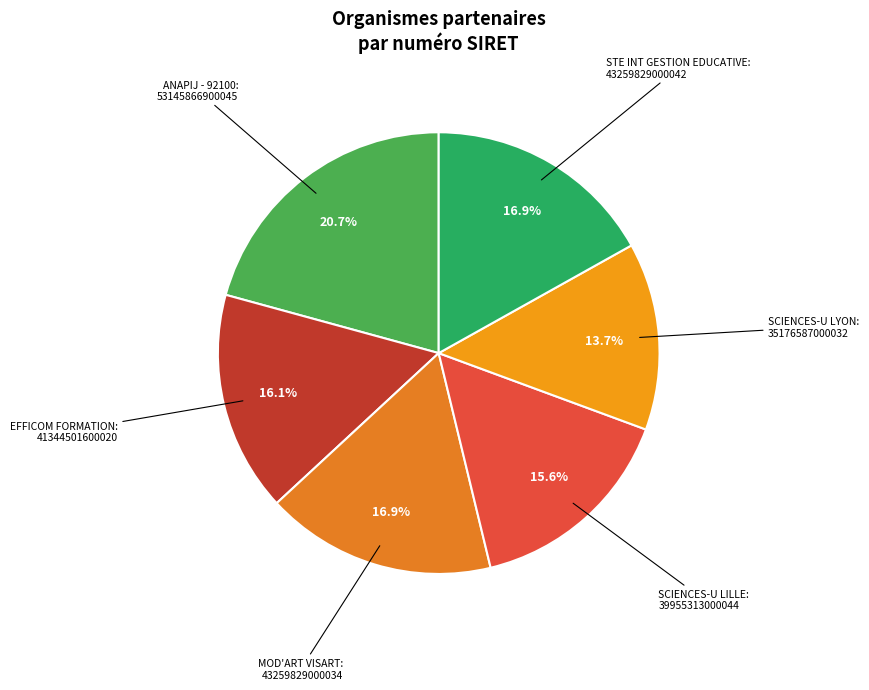

What percentage is the MOD'ART VISART slice, to the nearest percent?

17%